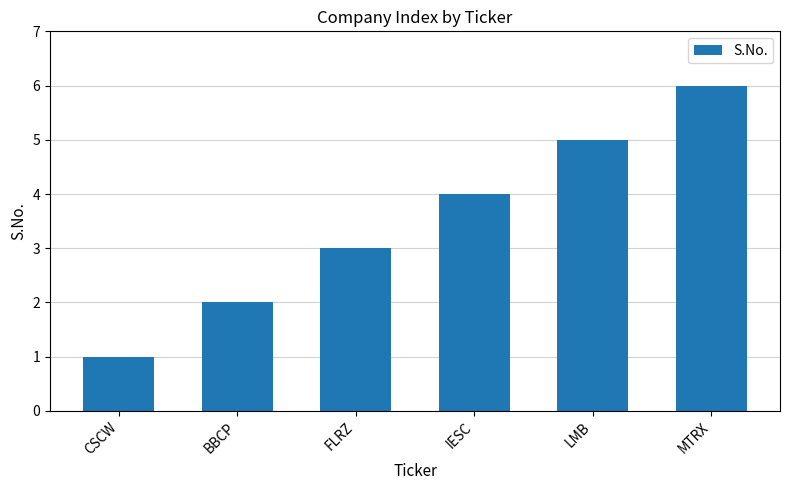

What is the change in value from FLRZ to LMB?

+2